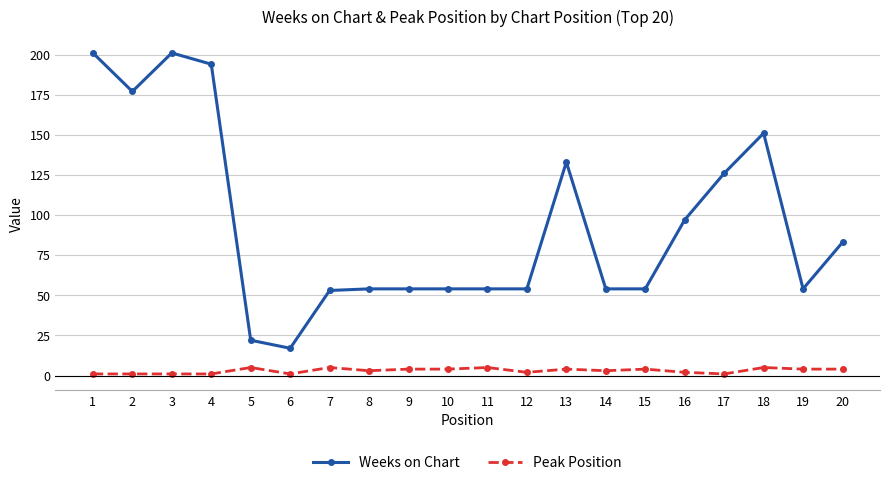

At which category does Weeks on Chart reach its first local valley?

2